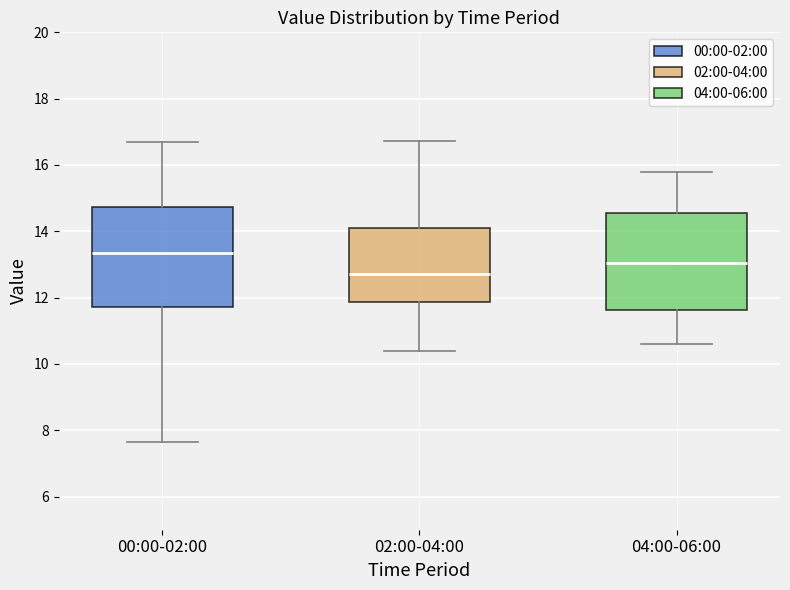

Which box's median line is the lowest?

02:00-04:00